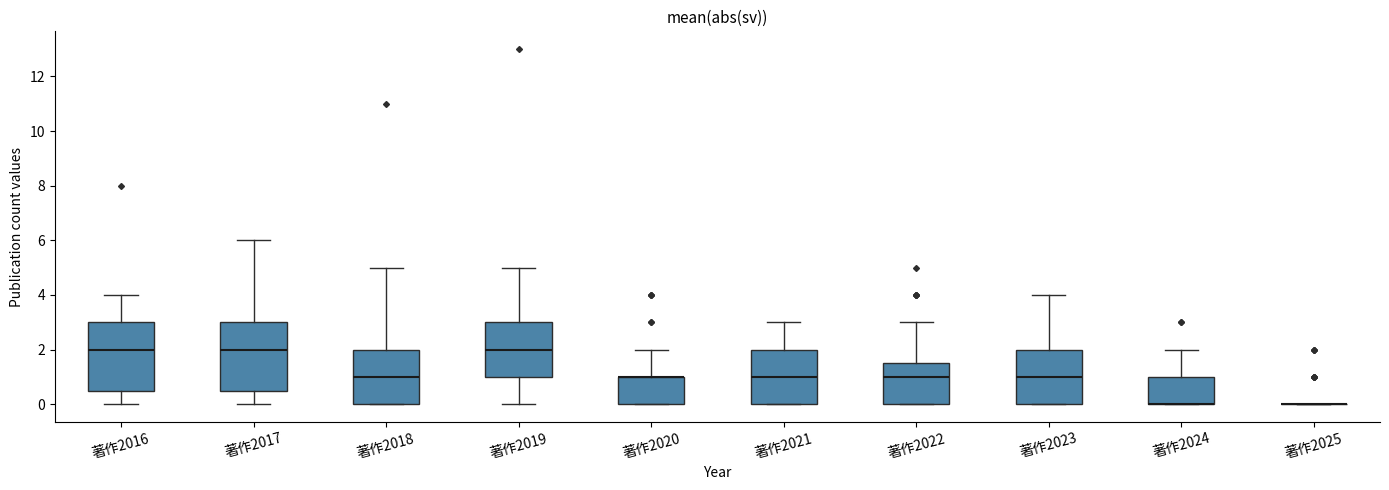

Reading left to right, transcribe this box plot: for each box, give where its median line is, the range the box spans, and where its two whiskers end, as read against the y-axis. The values are not printed on the chart, so give them approximately, as read against the axis.

著作2016: median 2.0, box 0.6 to 3.0, whiskers 0.0 to 4.0
著作2017: median 2.0, box 0.6 to 3.0, whiskers 0.0 to 6.0
著作2018: median 1.0, box 0.0 to 2.0, whiskers 0.0 to 5.0
著作2019: median 2.0, box 1.0 to 3.0, whiskers 0.0 to 5.0
著作2020: median 1.0 (drawn on the box's upper edge), box 0.0 to 1.0, whiskers 0.0 to 2.0
著作2021: median 1.0, box 0.0 to 2.0, whiskers 0.0 to 3.0
著作2022: median 1.0, box 0.0 to 1.6, whiskers 0.0 to 3.0
著作2023: median 1.0, box 0.0 to 2.0, whiskers 0.0 to 4.0
著作2024: median 0.0 (drawn on the box's lower edge), box 0.0 to 1.0, whiskers 0.0 to 2.0
著作2025: box collapsed to a line at 0.0, whiskers 0.0 to 0.0